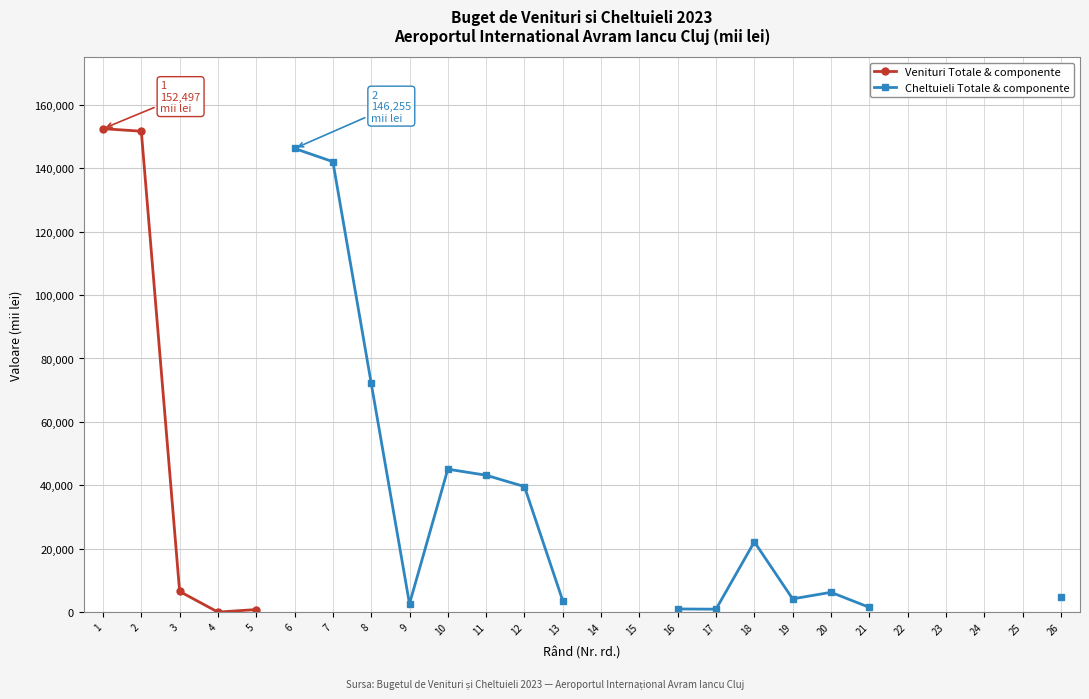

Rank the series by their maximum value, from highest to lowest.

Venituri Totale & componente, Cheltuieli Totale & componente